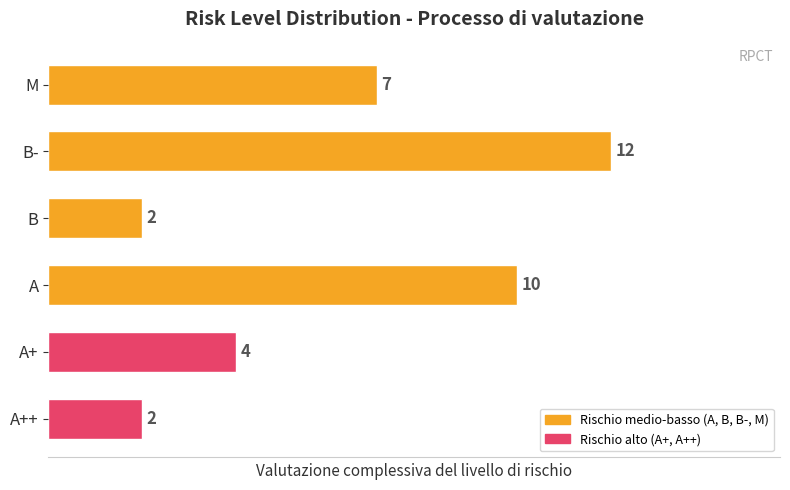

Reading bottom to top, list all the values displayed in this chart.

A++=2	A+=4	A=10	B=2	B-=12	M=7